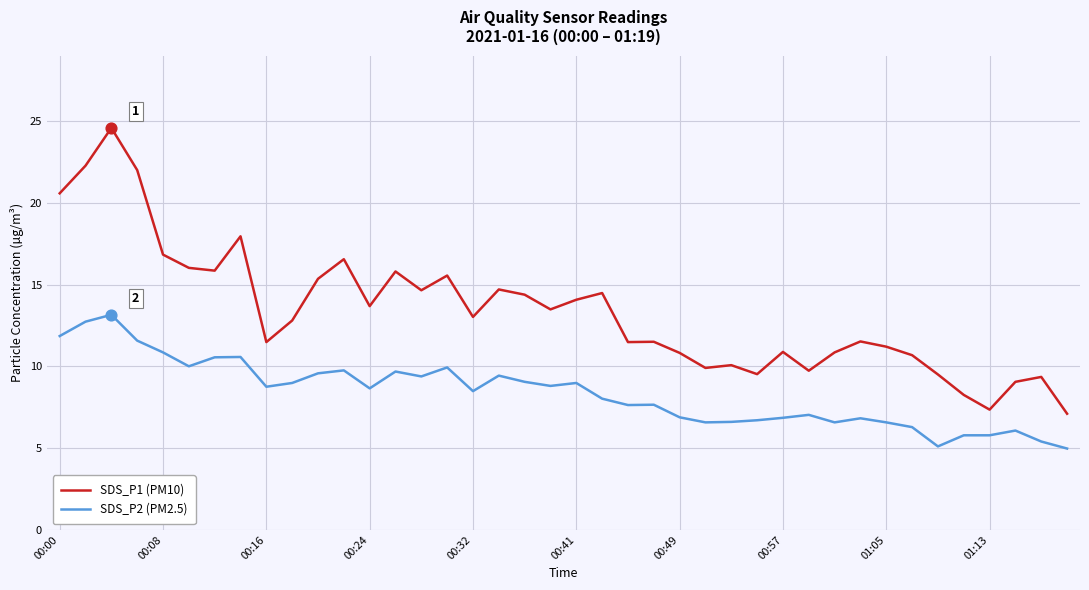

List the series in order of their overall mean, lowest first.

SDS_P2 (PM2.5), SDS_P1 (PM10)